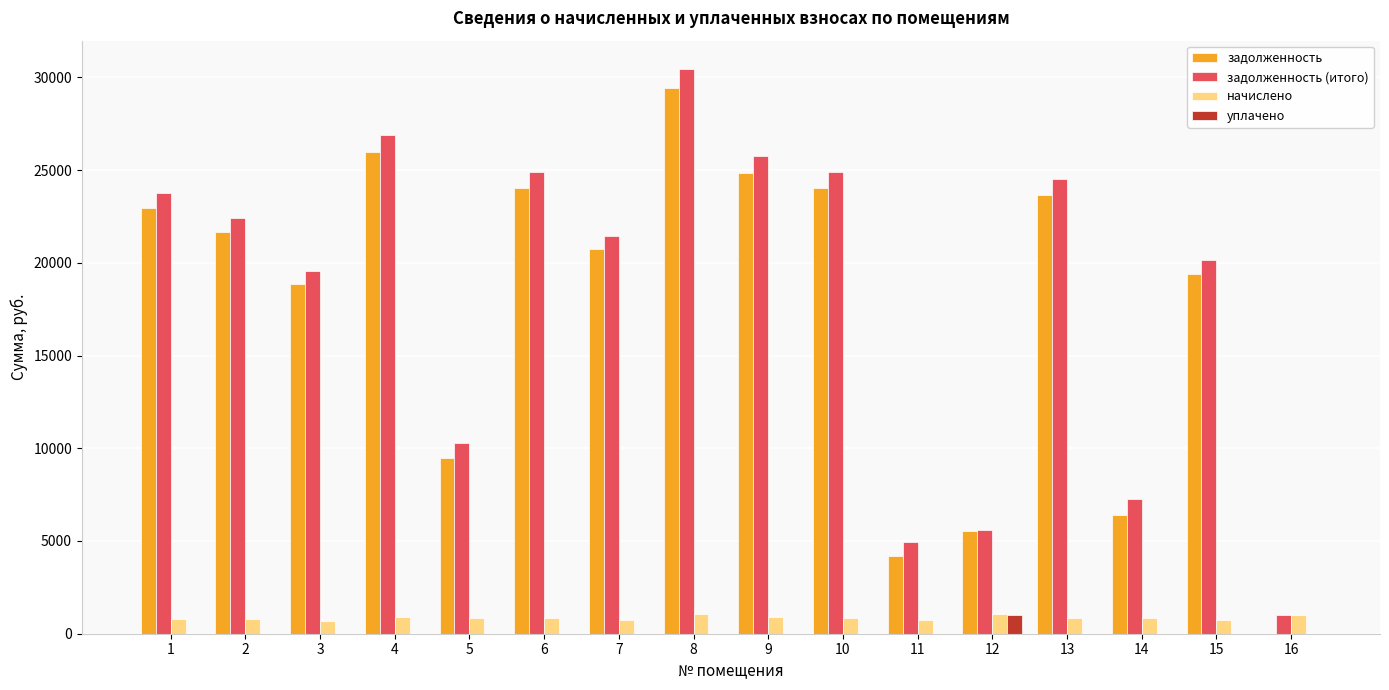

Which series changed the most between 13 and 15?

задолженность (итого)